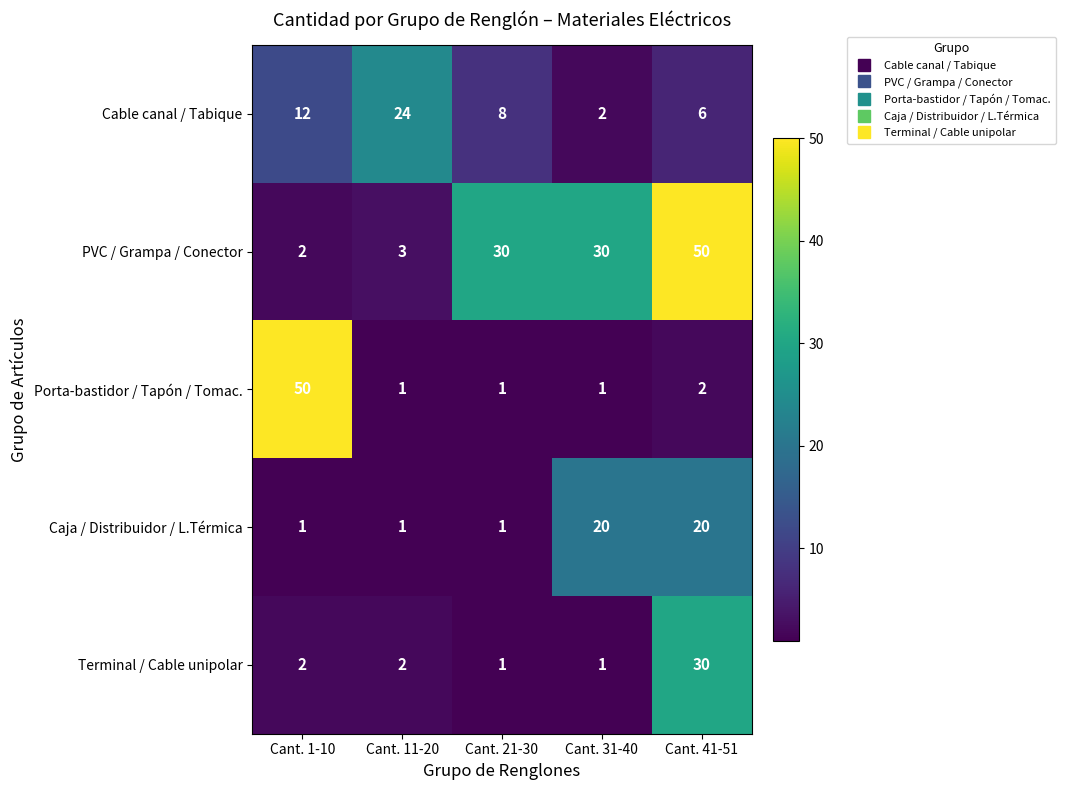

At which label is Porta-bastidor / Tapón / Tomac. closest to 25?

Cant. 41-51